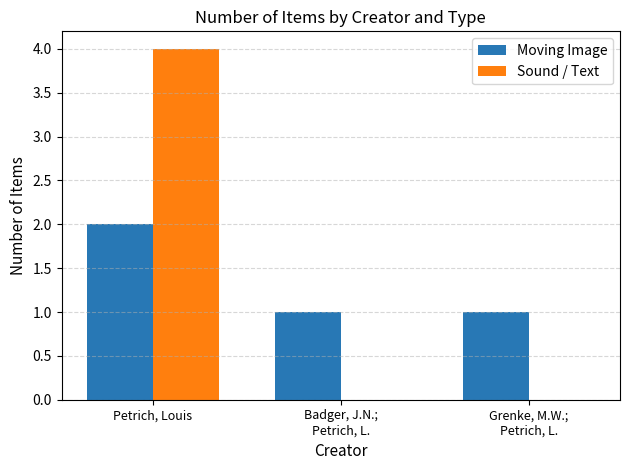

At which label does Moving Image reach its peak?

Petrich, Louis